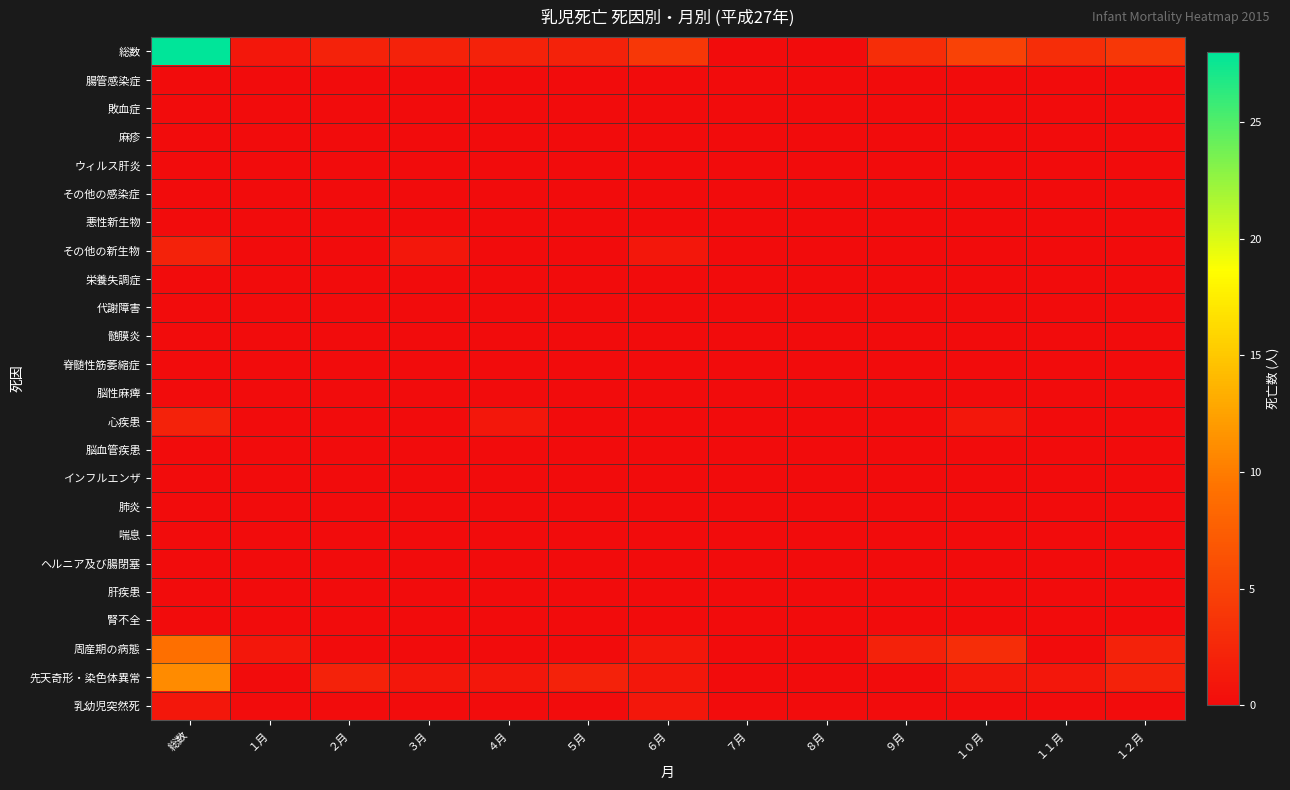

Reading right to left, list all the values displayed in this chart.

総数: １２月=4	１１月=3	１０月=5	９月=3	８月=0	７月=0	６月=4	５月=2	４月=2	３月=2	２月=2	１月=1	総数=28
腸管感染症: １２月=0	１１月=0	１０月=0	９月=0	８月=0	７月=0	６月=0	５月=0	４月=0	３月=0	２月=0	１月=0	総数=0
敗血症: １２月=0	１１月=0	１０月=0	９月=0	８月=0	７月=0	６月=0	５月=0	４月=0	３月=0	２月=0	１月=0	総数=0
麻疹: １２月=0	１１月=0	１０月=0	９月=0	８月=0	７月=0	６月=0	５月=0	４月=0	３月=0	２月=0	１月=0	総数=0
ウィルス肝炎: １２月=0	１１月=0	１０月=0	９月=0	８月=0	７月=0	６月=0	５月=0	４月=0	３月=0	２月=0	１月=0	総数=0
その他の感染症: １２月=0	１１月=0	１０月=0	９月=0	８月=0	７月=0	６月=0	５月=0	４月=0	３月=0	２月=0	１月=0	総数=0
悪性新生物: １２月=0	１１月=0	１０月=0	９月=0	８月=0	７月=0	６月=0	５月=0	４月=0	３月=0	２月=0	１月=0	総数=0
その他の新生物: １２月=0	１１月=0	１０月=0	９月=0	８月=0	７月=0	６月=1	５月=0	４月=0	３月=1	２月=0	１月=0	総数=2
栄養失調症: １２月=0	１１月=0	１０月=0	９月=0	８月=0	７月=0	６月=0	５月=0	４月=0	３月=0	２月=0	１月=0	総数=0
代謝障害: １２月=0	１１月=0	１０月=0	９月=0	８月=0	７月=0	６月=0	５月=0	４月=0	３月=0	２月=0	１月=0	総数=0
髄膜炎: １２月=0	１１月=0	１０月=0	９月=0	８月=0	７月=0	６月=0	５月=0	４月=0	３月=0	２月=0	１月=0	総数=0
脊髄性筋萎縮症: １２月=0	１１月=0	１０月=0	９月=0	８月=0	７月=0	６月=0	５月=0	４月=0	３月=0	２月=0	１月=0	総数=0
脳性麻痺: １２月=0	１１月=0	１０月=0	９月=0	８月=0	７月=0	６月=0	５月=0	４月=0	３月=0	２月=0	１月=0	総数=0
心疾患: １２月=0	１１月=0	１０月=1	９月=0	８月=0	７月=0	６月=0	５月=0	４月=1	３月=0	２月=0	１月=0	総数=2
脳血管疾患: １２月=0	１１月=0	１０月=0	９月=0	８月=0	７月=0	６月=0	５月=0	４月=0	３月=0	２月=0	１月=0	総数=0
インフルエンザ: １２月=0	１１月=0	１０月=0	９月=0	８月=0	７月=0	６月=0	５月=0	４月=0	３月=0	２月=0	１月=0	総数=0
肺炎: １２月=0	１１月=0	１０月=0	９月=0	８月=0	７月=0	６月=0	５月=0	４月=0	３月=0	２月=0	１月=0	総数=0
喘息: １２月=0	１１月=0	１０月=0	９月=0	８月=0	７月=0	６月=0	５月=0	４月=0	３月=0	２月=0	１月=0	総数=0
ヘルニア及び腸閉塞: １２月=0	１１月=0	１０月=0	９月=0	８月=0	７月=0	６月=0	５月=0	４月=0	３月=0	２月=0	１月=0	総数=0
肝疾患: １２月=0	１１月=0	１０月=0	９月=0	８月=0	７月=0	６月=0	５月=0	４月=0	３月=0	２月=0	１月=0	総数=0
腎不全: １２月=0	１１月=0	１０月=0	９月=0	８月=0	７月=0	６月=0	５月=0	４月=0	３月=0	２月=0	１月=0	総数=0
周産期の病態: １２月=2	１１月=0	１０月=3	９月=2	８月=0	７月=0	６月=1	５月=0	４月=0	３月=0	２月=0	１月=1	総数=9
先天奇形・染色体異常: １２月=2	１１月=1	１０月=1	９月=0	８月=0	７月=0	６月=1	５月=2	４月=1	３月=1	２月=2	１月=0	総数=11
乳幼児突然死: １２月=0	１１月=0	１０月=0	９月=0	８月=0	７月=0	６月=1	５月=0	４月=0	３月=0	２月=0	１月=0	総数=1